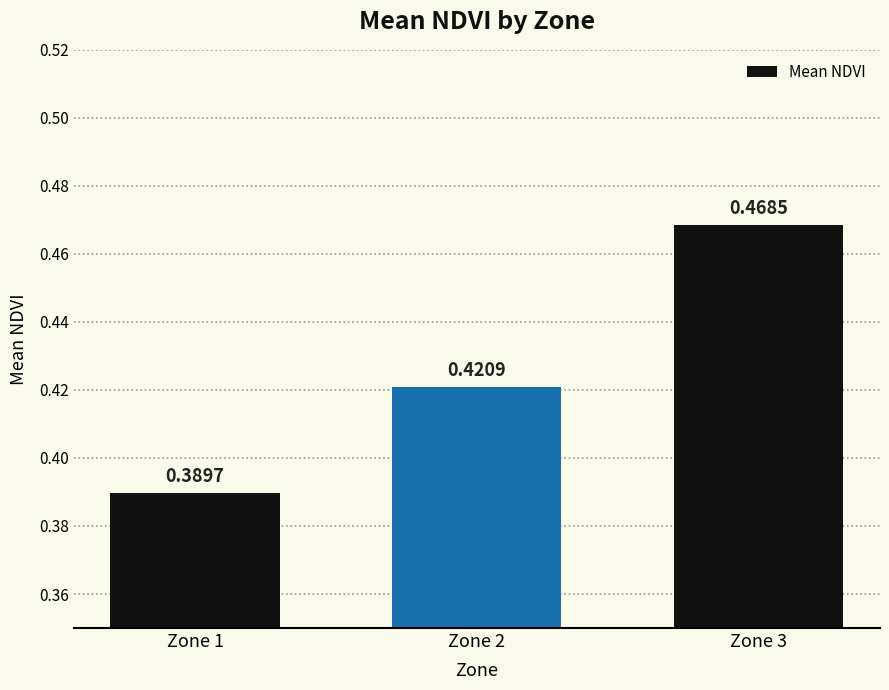

List the labels in order of value, smallest first.

Zone 1, Zone 2, Zone 3